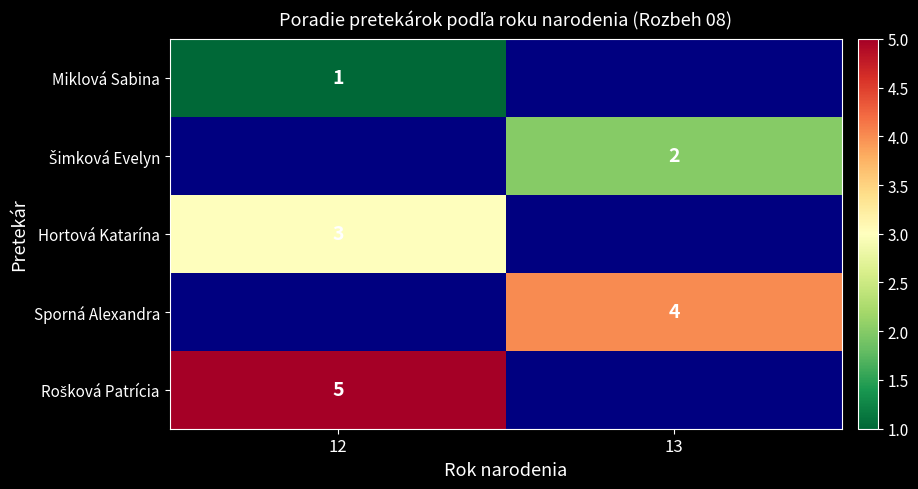

The value of Hortová Katarína at 12 is 2. True or false?

False